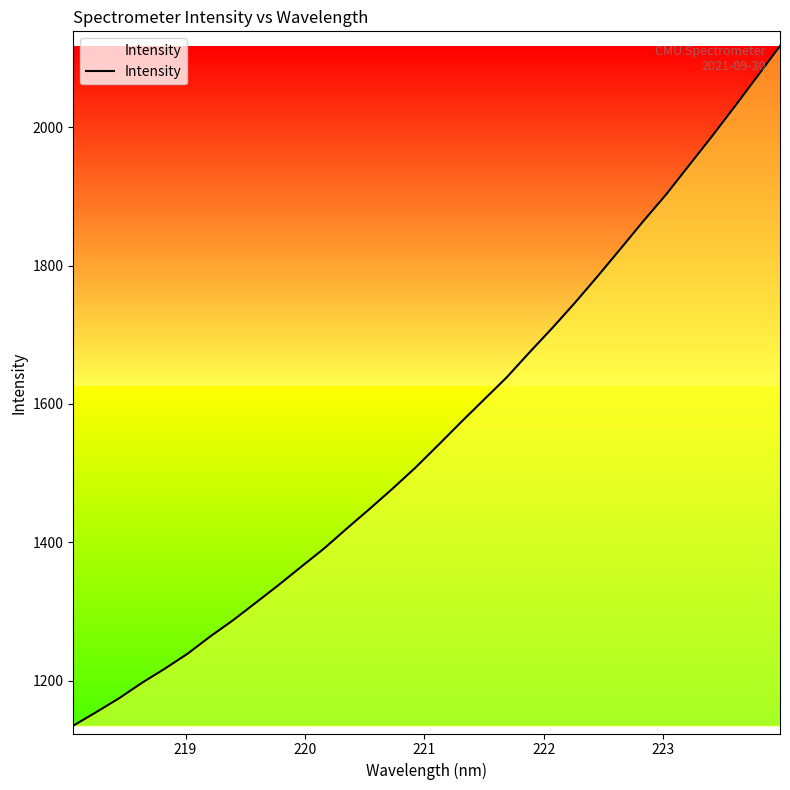

What is the greatest value displayed?

2117.4